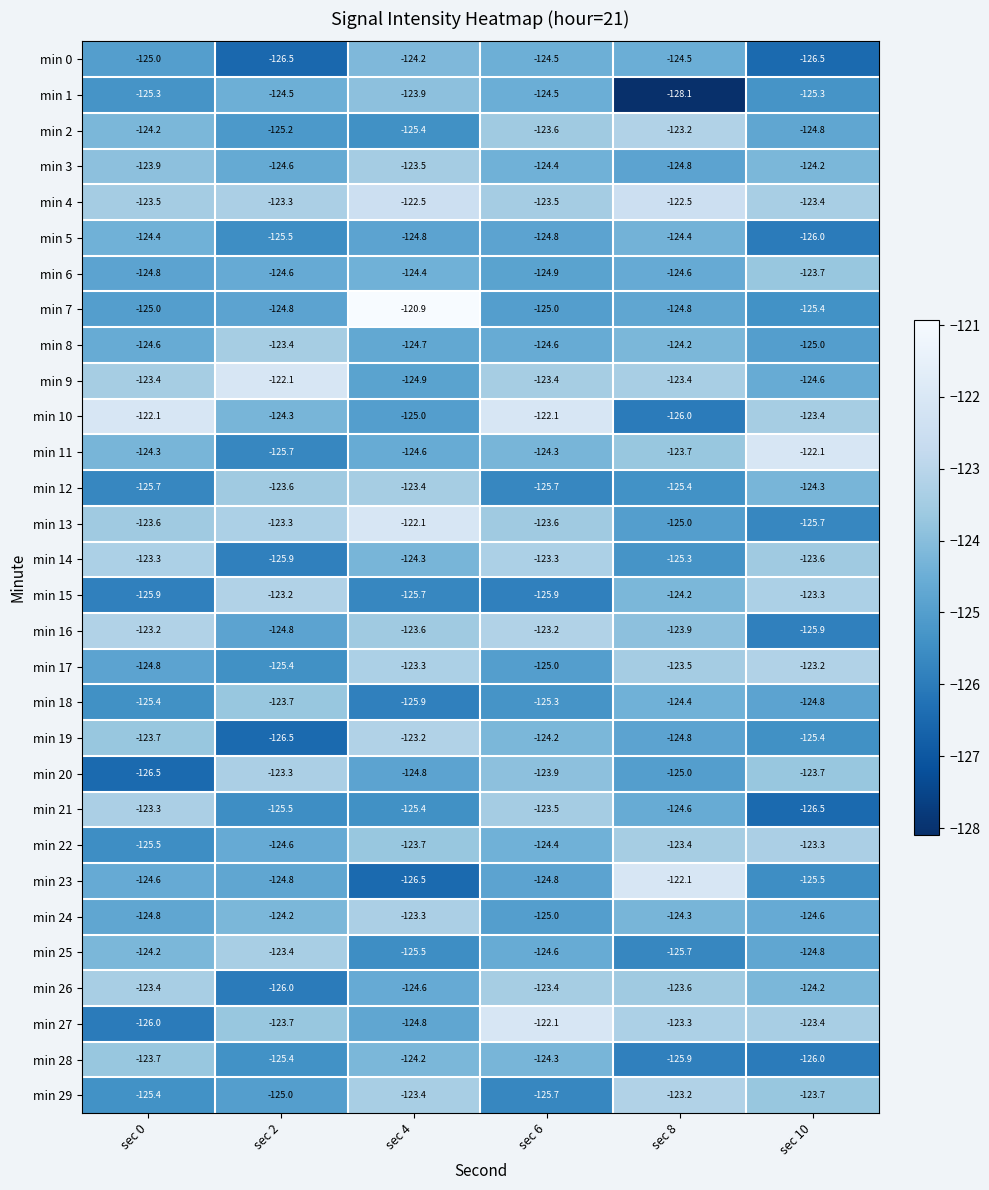

The min 20 series shows -182.0 at sec 8. True or false?

False